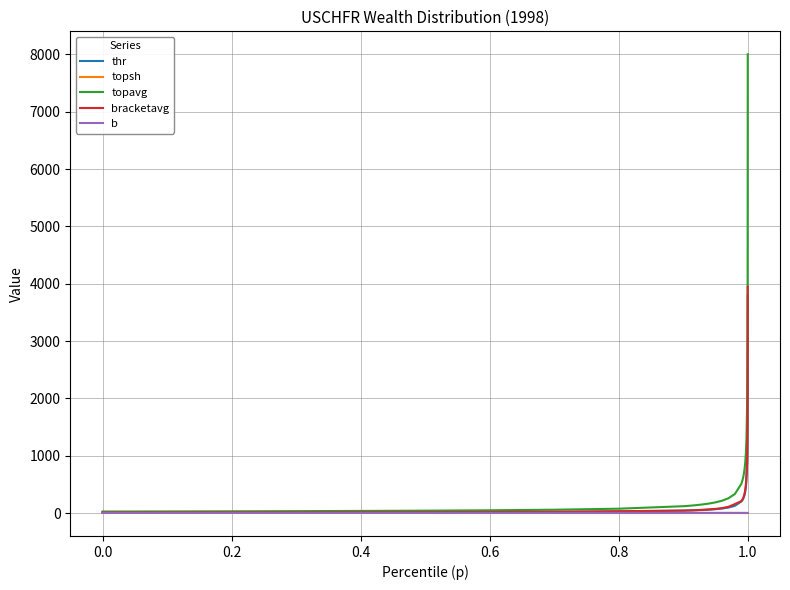

What is the highest value of the topavg series?

8002.9